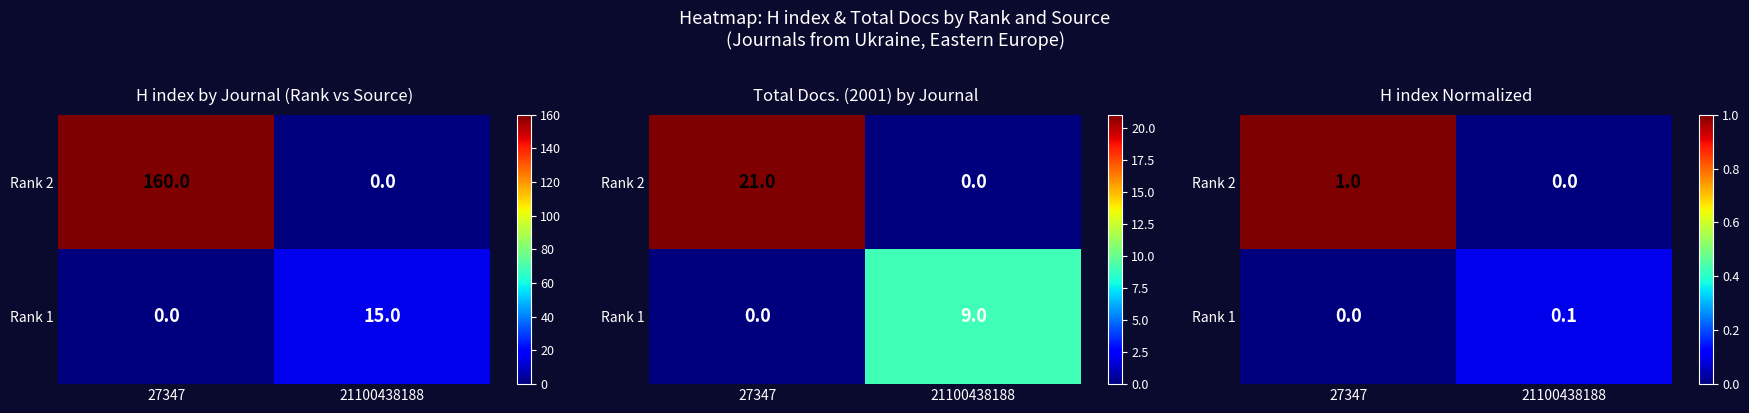

Which has a higher value, 21100438188 or 27347?

27347